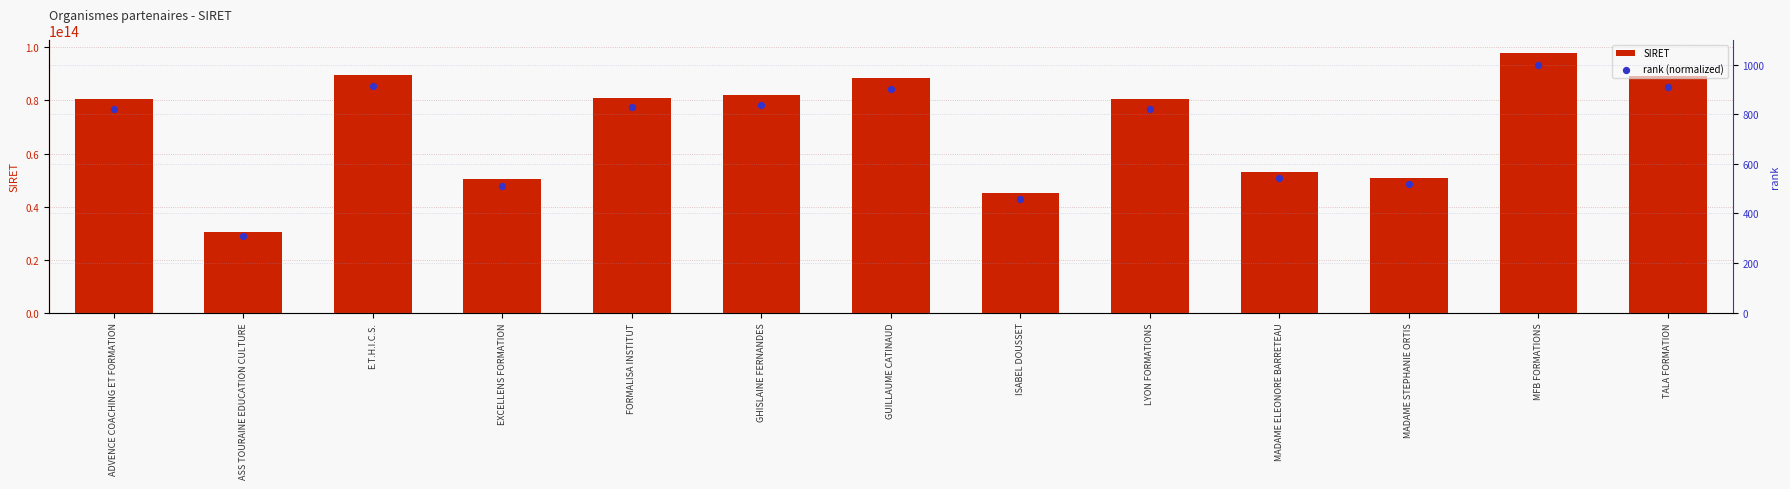

What is the total value across all series at E.T.H.I.C.S.?

89509172600924.4